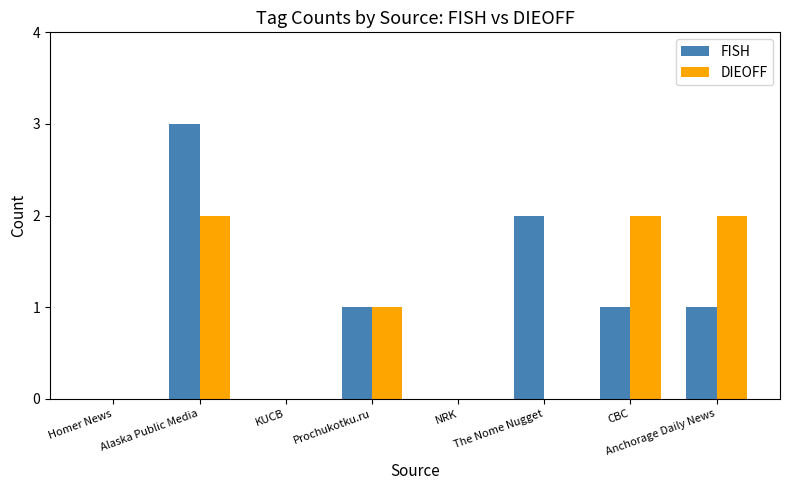

What is the highest value of the DIEOFF series?

2